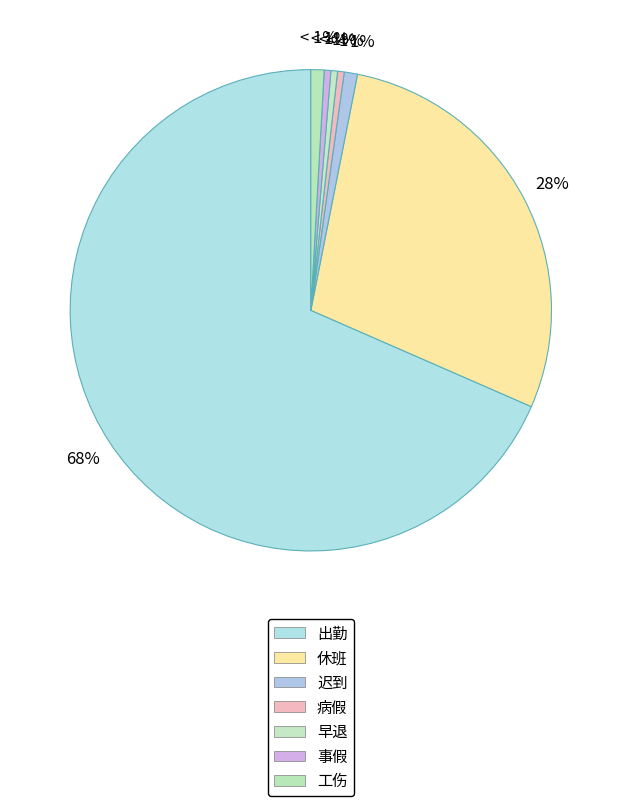

Is 工伤 the majority of the pie?

No